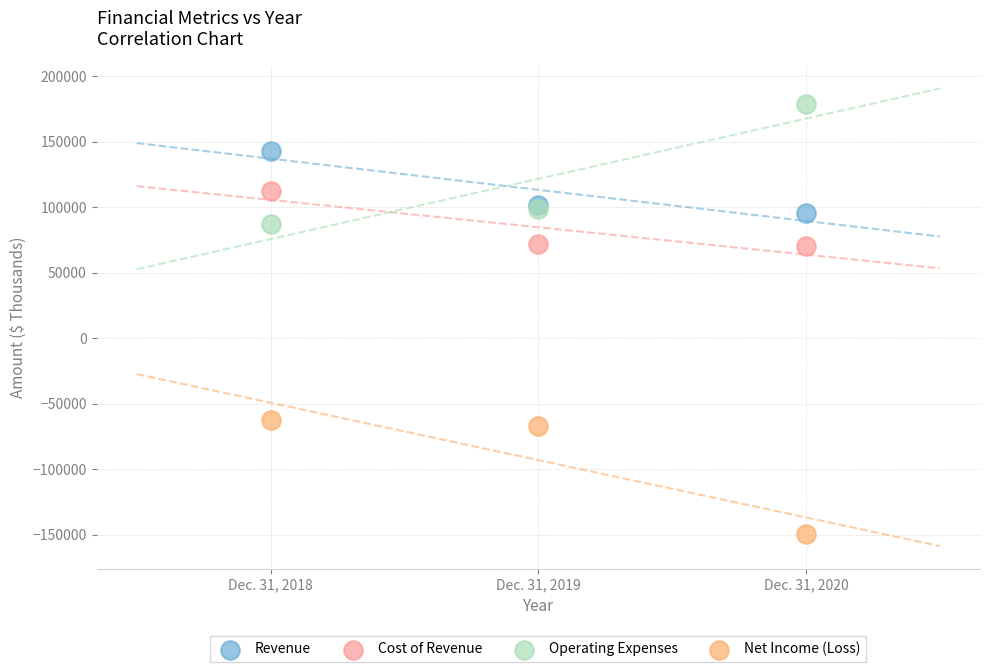

Which series reaches the maximum Y coordinate?

Operating Expenses